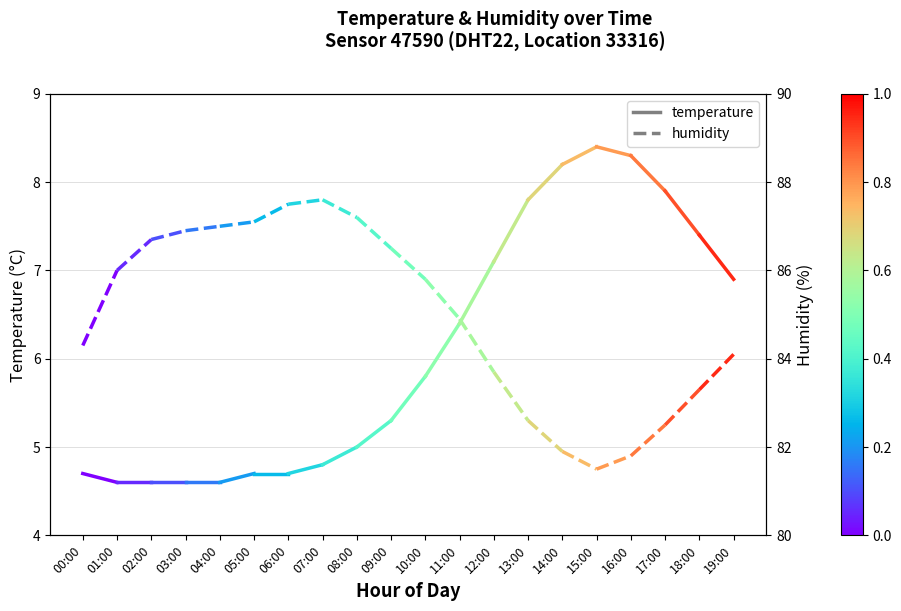

Which series changed the most between 00:00 and 01:00?

humidity